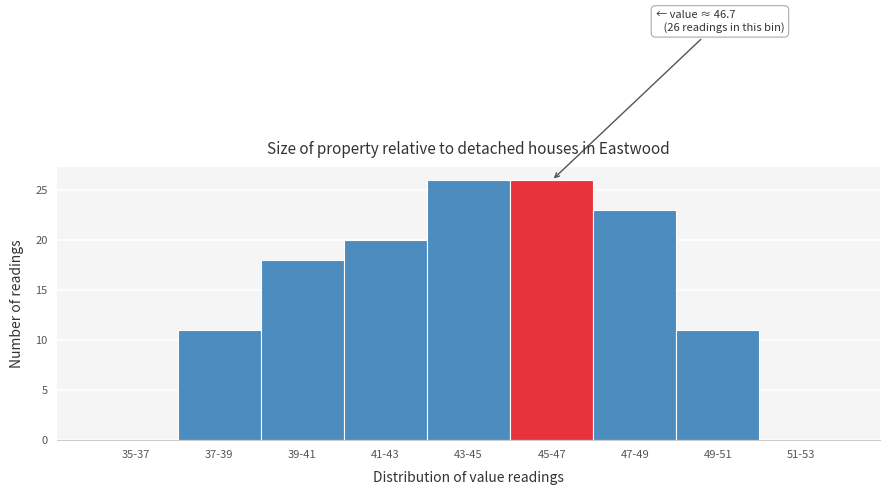

Reading right to left, transcribe all the data shown in this chart.

51-53=0	49-51=11	47-49=23	45-47=26	43-45=26	41-43=20	39-41=18	37-39=11	35-37=0